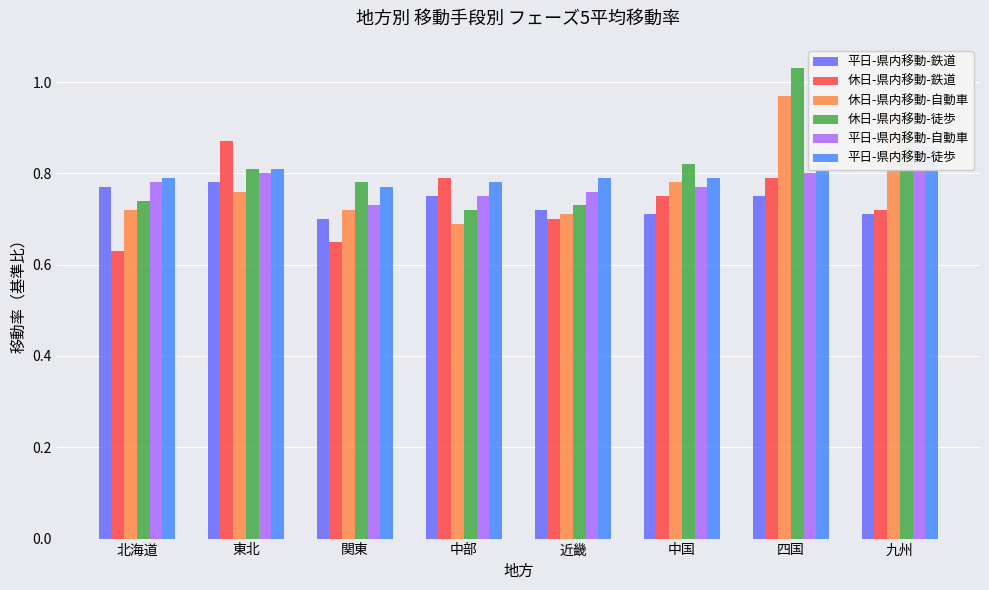

At which label does 休日-県内移動-自動車 reach its minimum?

中部